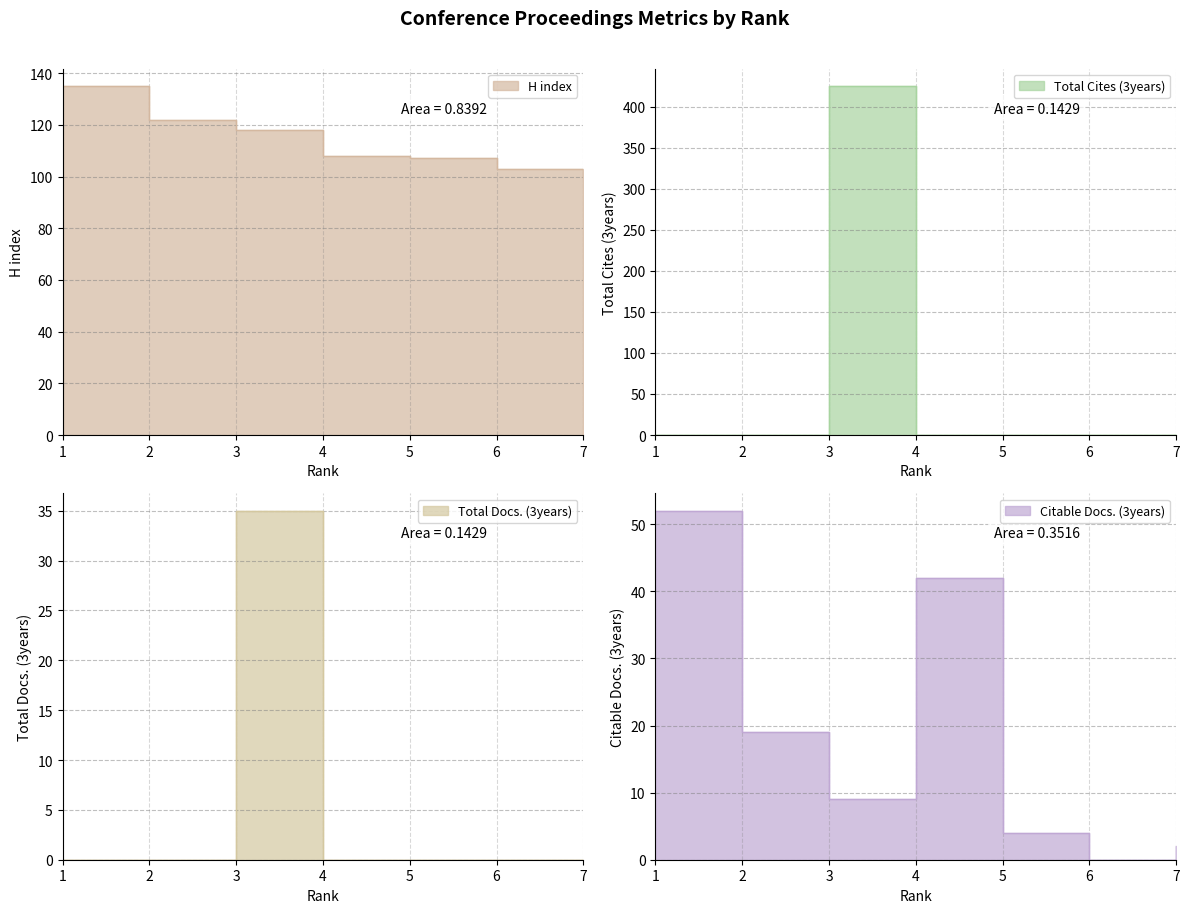

True or false: Total Cites (3years) has a value of 0 at 2.

True